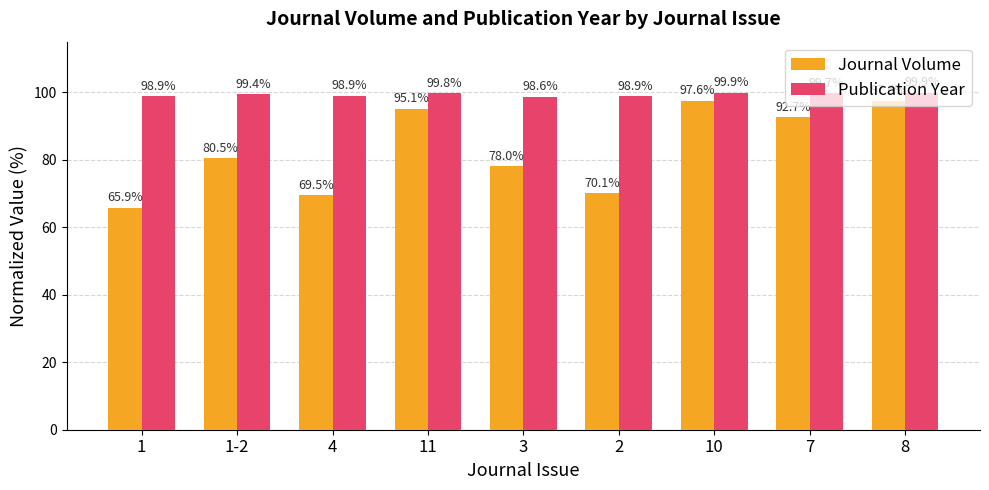

What is the total value across all series at 1-2?

179.9